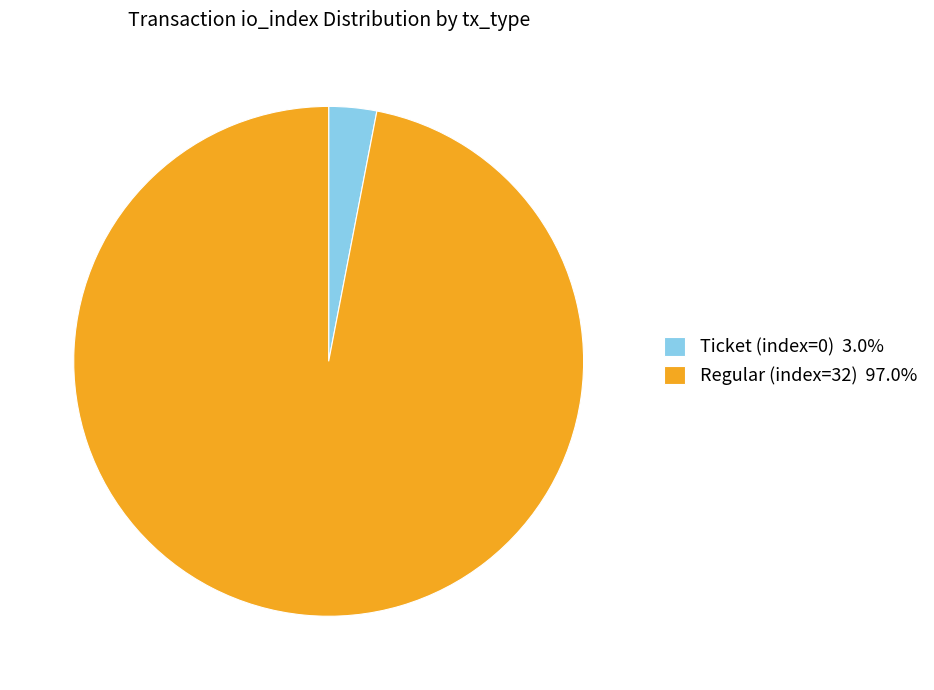

Does Ticket (index=0) 3.0% represent more than half of the total?

No